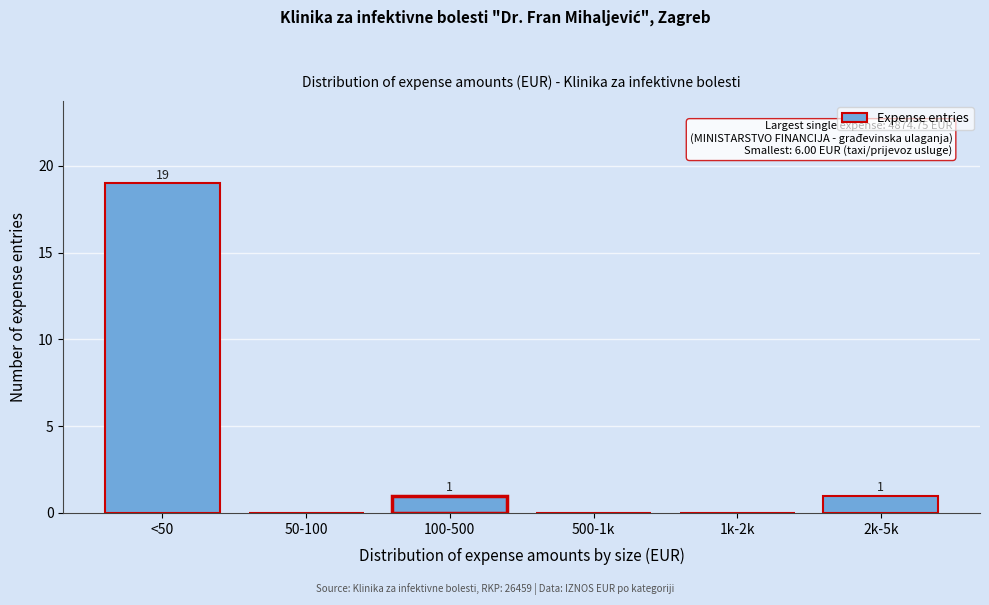

Reading right to left, extract all data points from this chart.

2k-5k=1	1k-2k=0	500-1k=0	100-500=1	50-100=0	<50=19